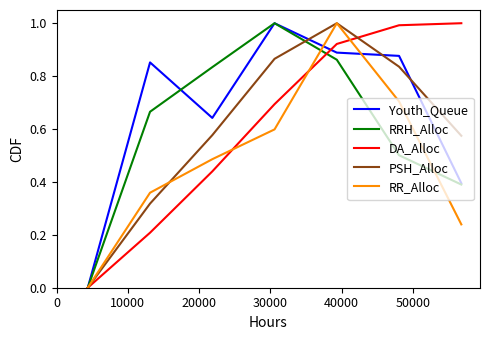

Which series has the largest total across all categories?

Youth_Queue